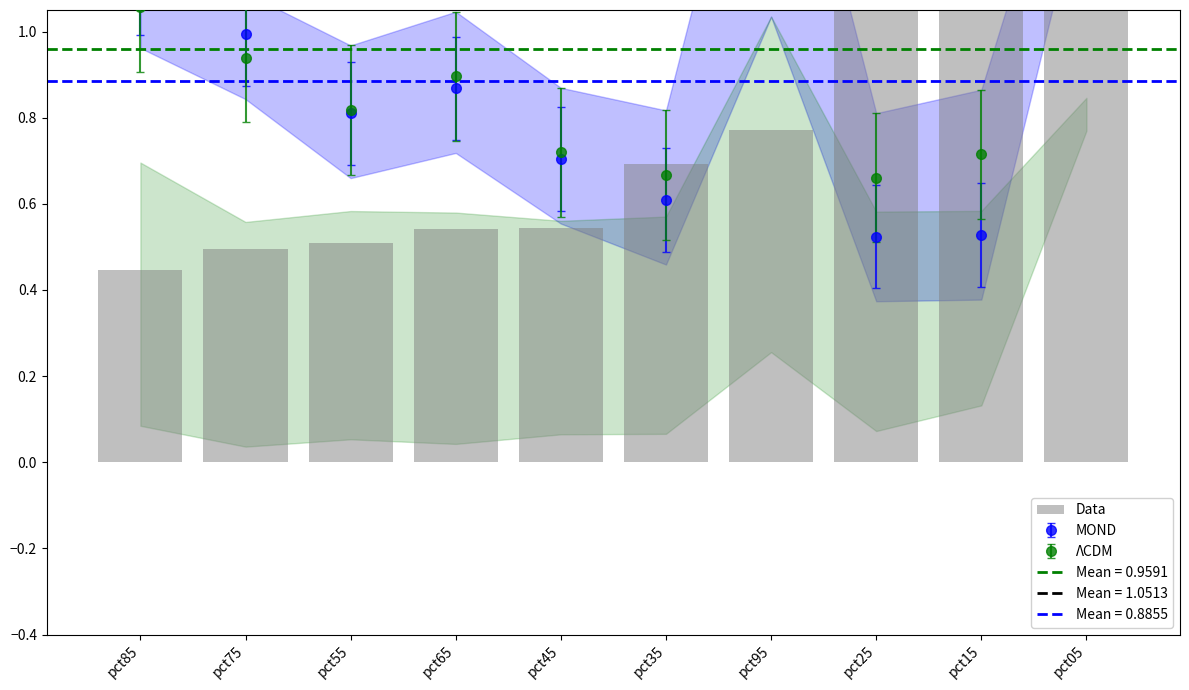

What value does the data have at pct65?

0.5